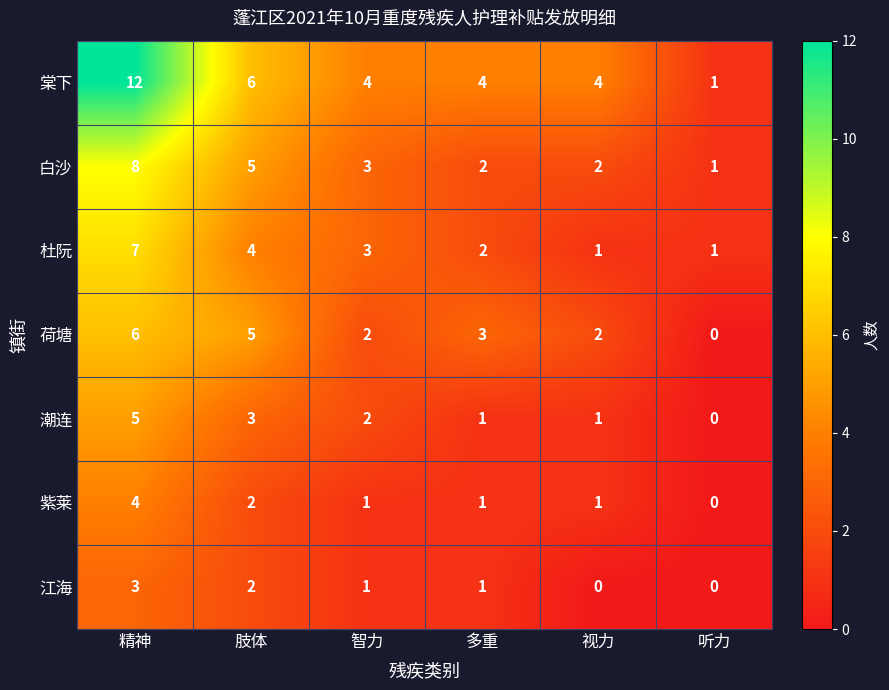

Which category has the highest value across all series?

精神